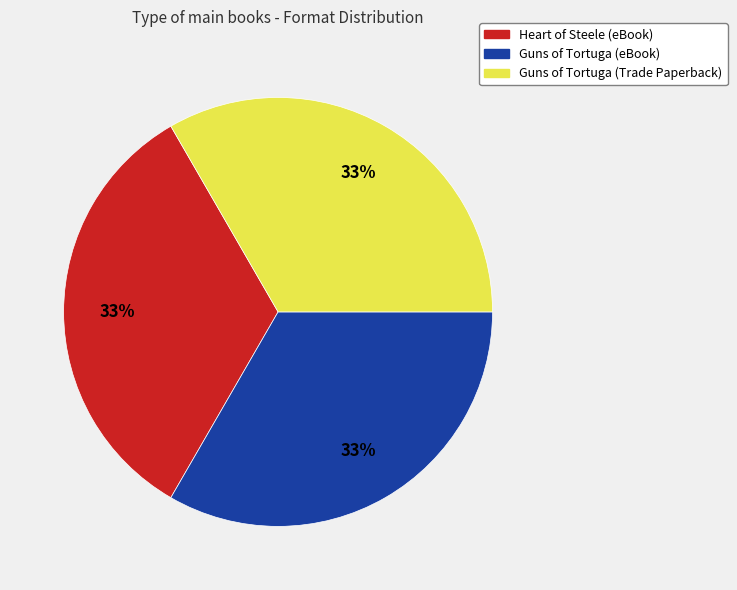

Does Heart of Steele (eBook) represent more than half of the total?

No